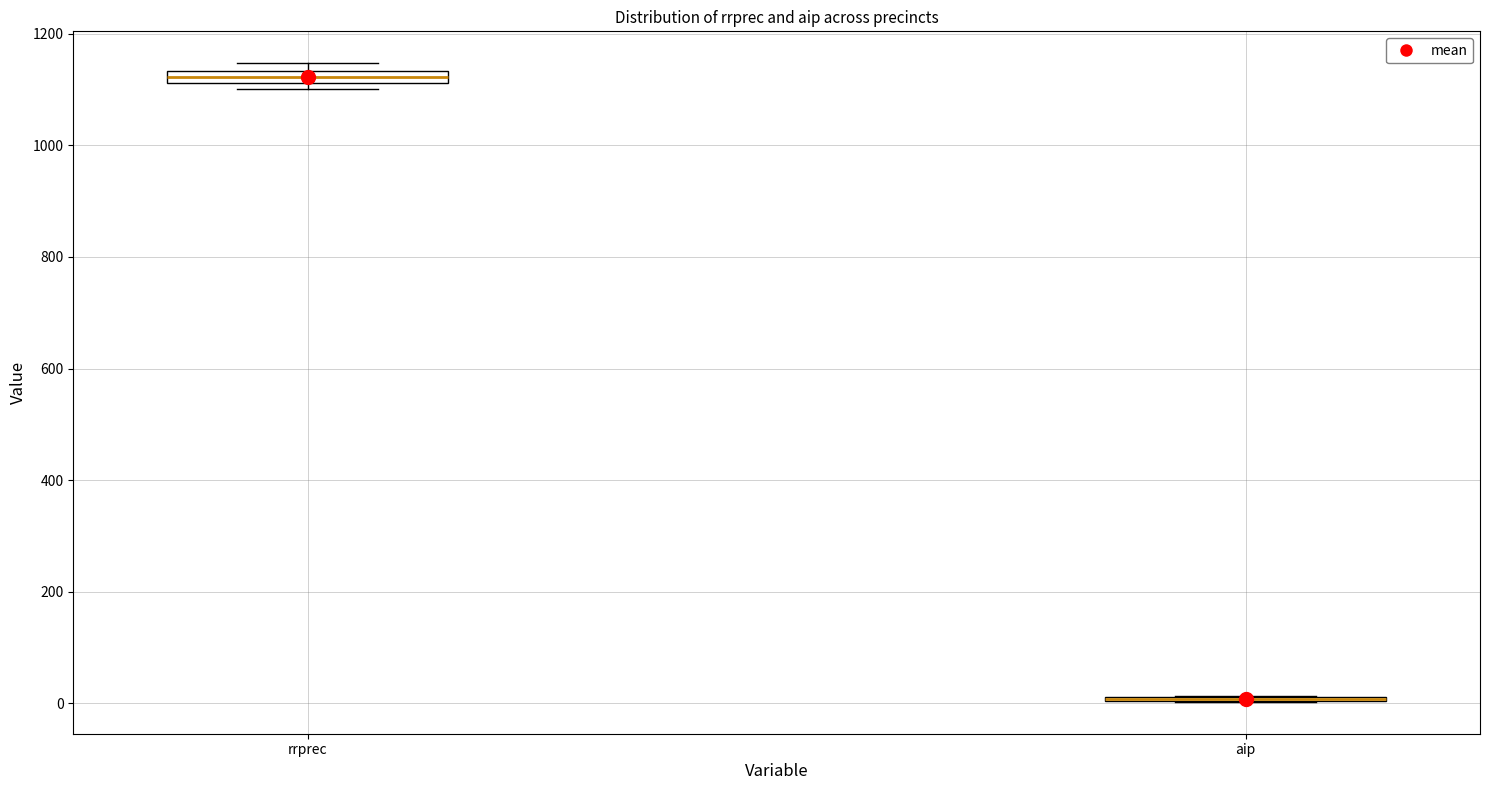

Where is the lower edge of the box for rrprec on the y-axis? The values are not printed on the chart, so give them approximately, as read against the axis.

1120